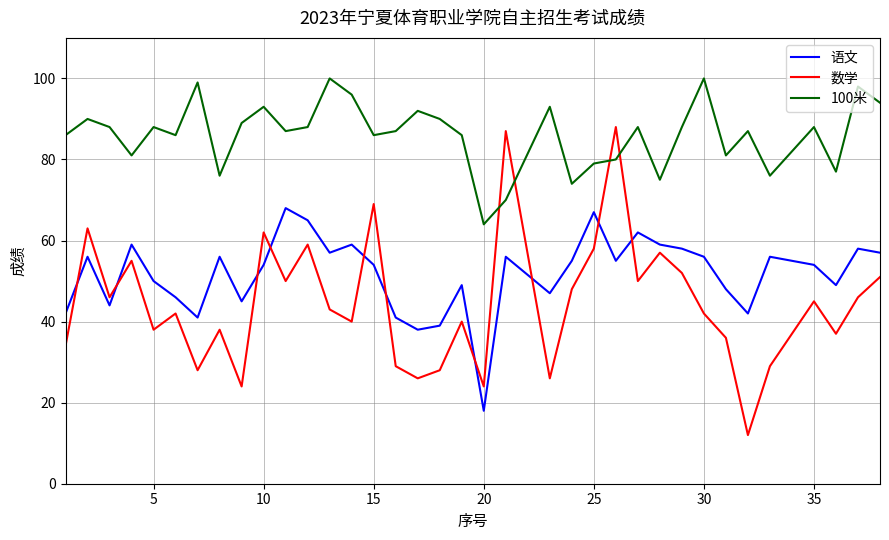

Reading right to left, transcribe all the data shown in this chart.

语文: 57	58	49	54	56	42	48	56	58	59	62	55	67	55	47	56	18	49	39	38	41	54	59	57	65	68	54	45	56	41	46	50	59	44	56	42
数学: 51	46	37	45	29	12	36	42	52	57	50	88	58	48	26	87	24	40	28	26	29	69	40	43	59	50	62	24	38	28	42	38	55	46	63	34
100米: 94	98	77	88	76	87	81	100	88	75	88	80	79	74	93	70	64	86	90	92	87	86	96	100	88	87	93	89	76	99	86	88	81	88	90	86